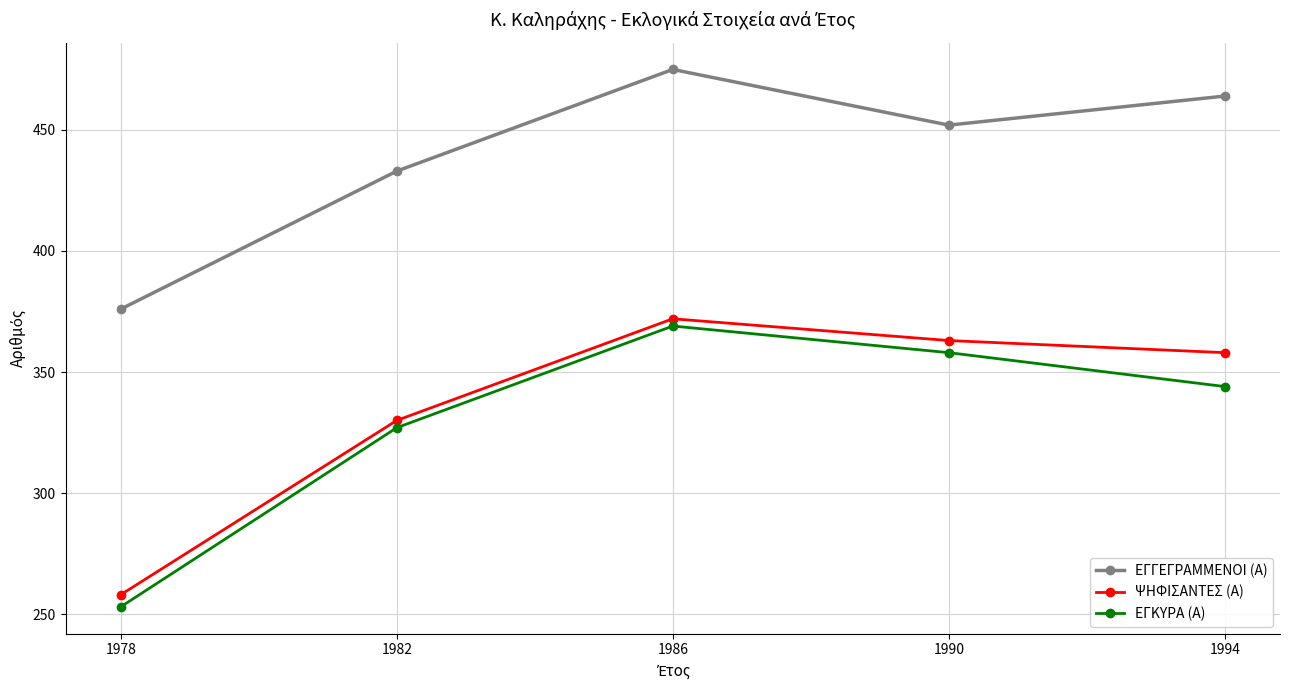

True or false: ΕΓΚΥΡΑ (Α) and ΕΓΓΕΓΡΑΜΜΕΝΟΙ (Α) cross at least once.

False